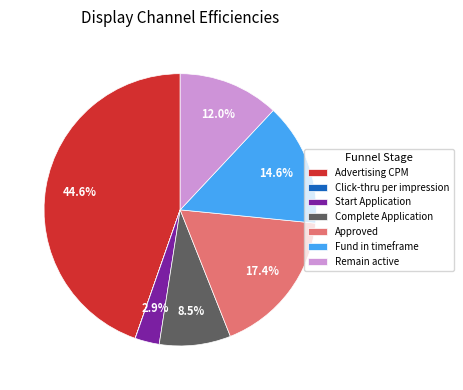

What is the largest slice in the pie chart?

Advertising CPM